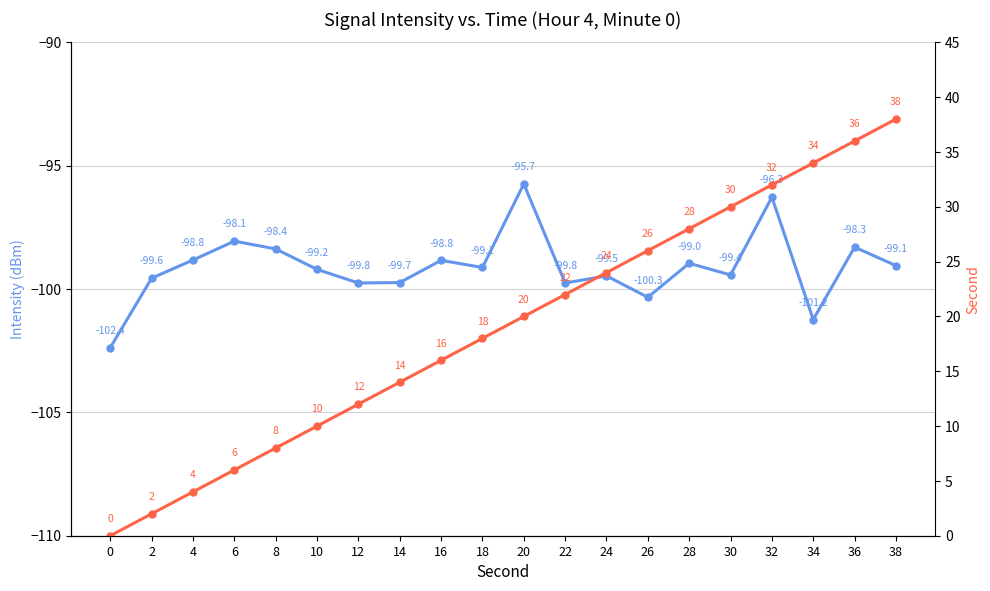

Which series has the widest spread of values?

second